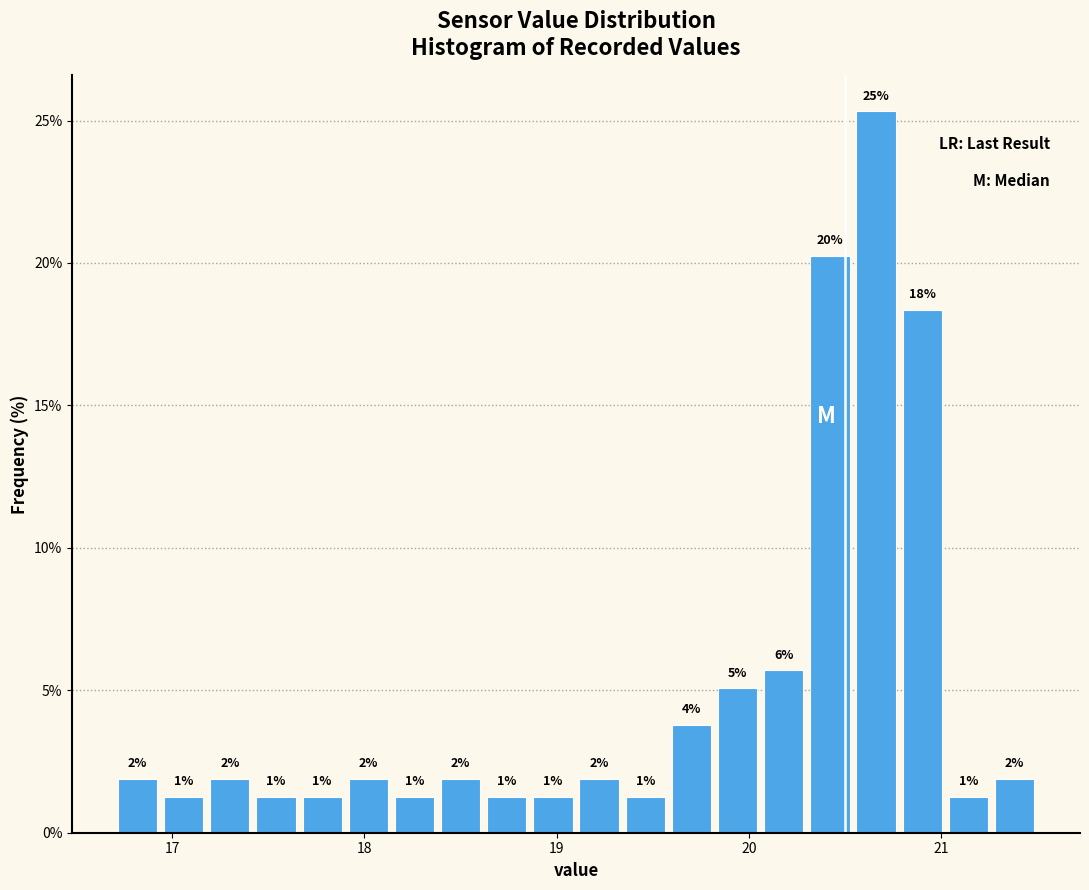

Around what value on the x-axis is the tallest bar? Give the approximate position of its centre, as read against the axis.

20.7